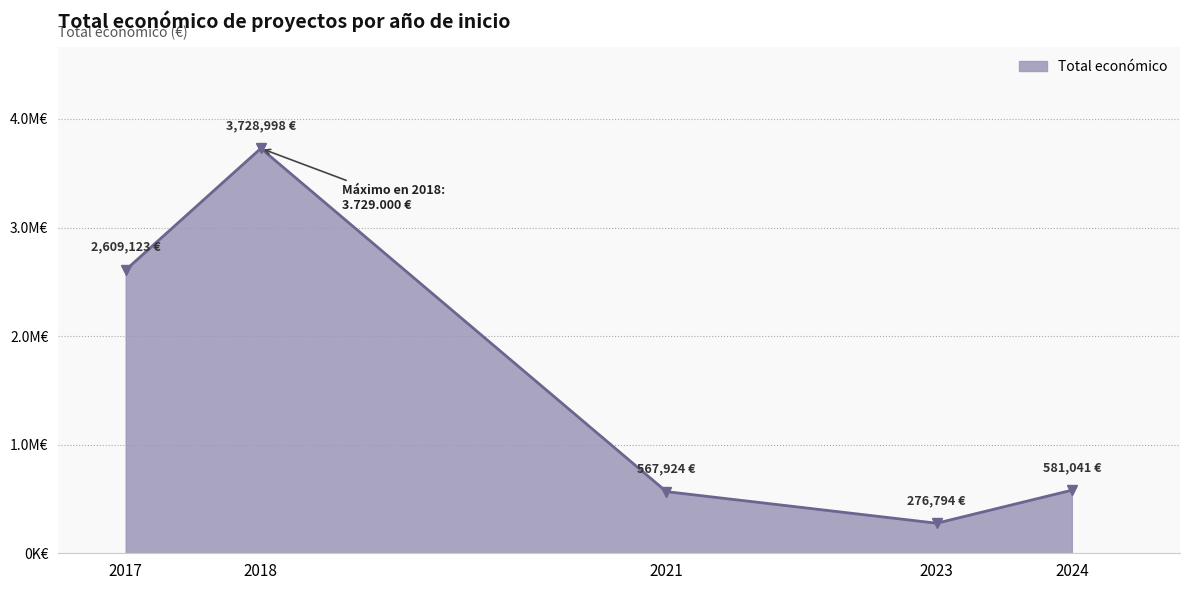

Does the chart have visible grid lines?

Yes